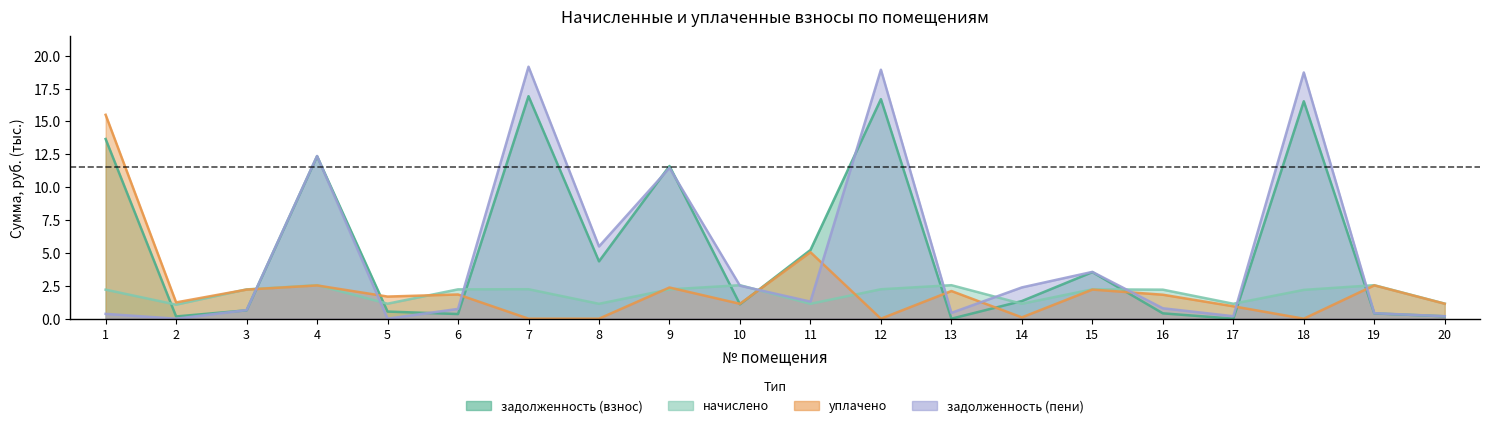

How many distinct data groups are displayed?

4